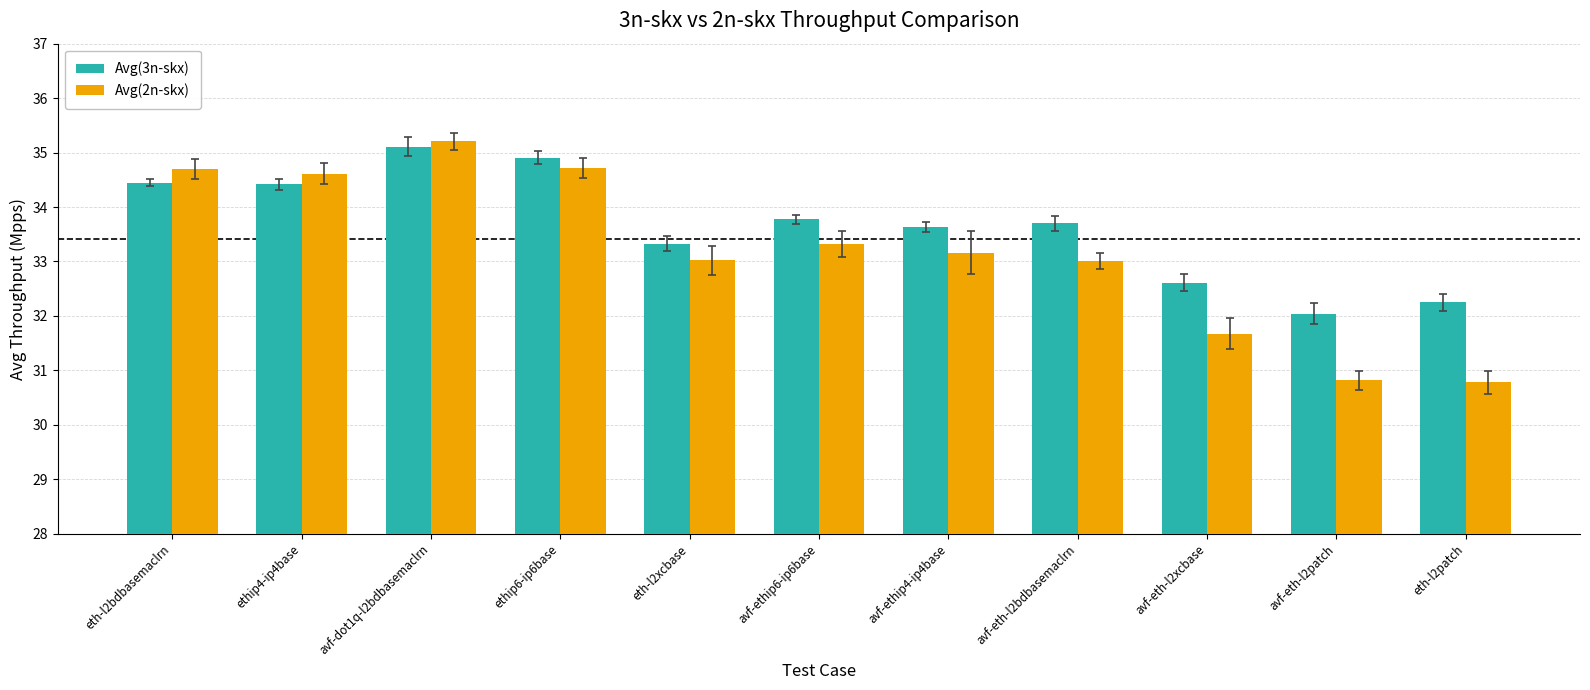

Which series changed the most between avf-dot1q-l2bdbasemaclrn and eth-l2patch?

Avg(2n-skx)